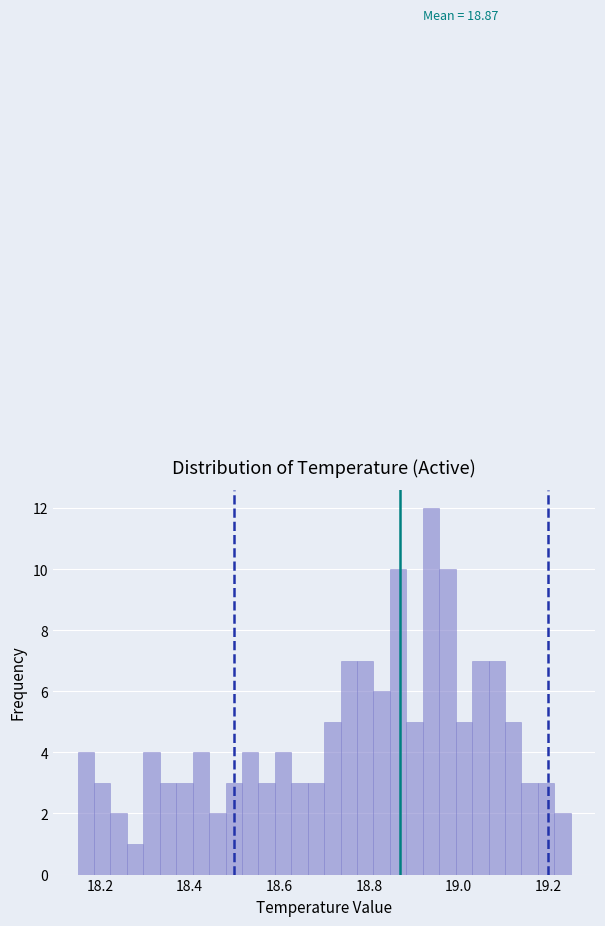

Read against the x-axis, roughly where is the centre of the tallest bar?

18.94